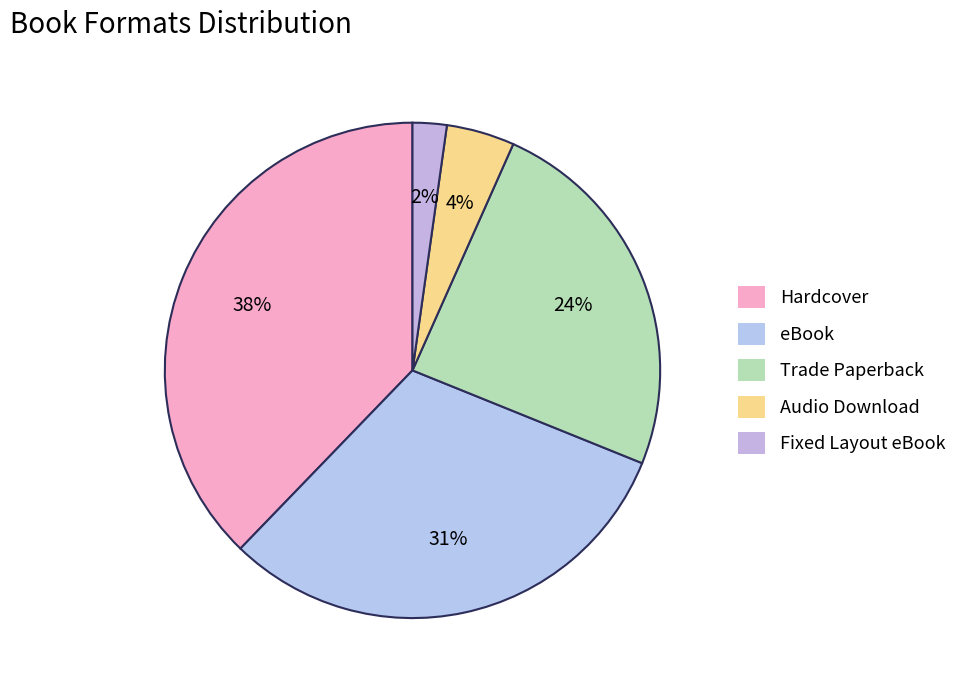

What is the largest slice in the pie chart?

Hardcover